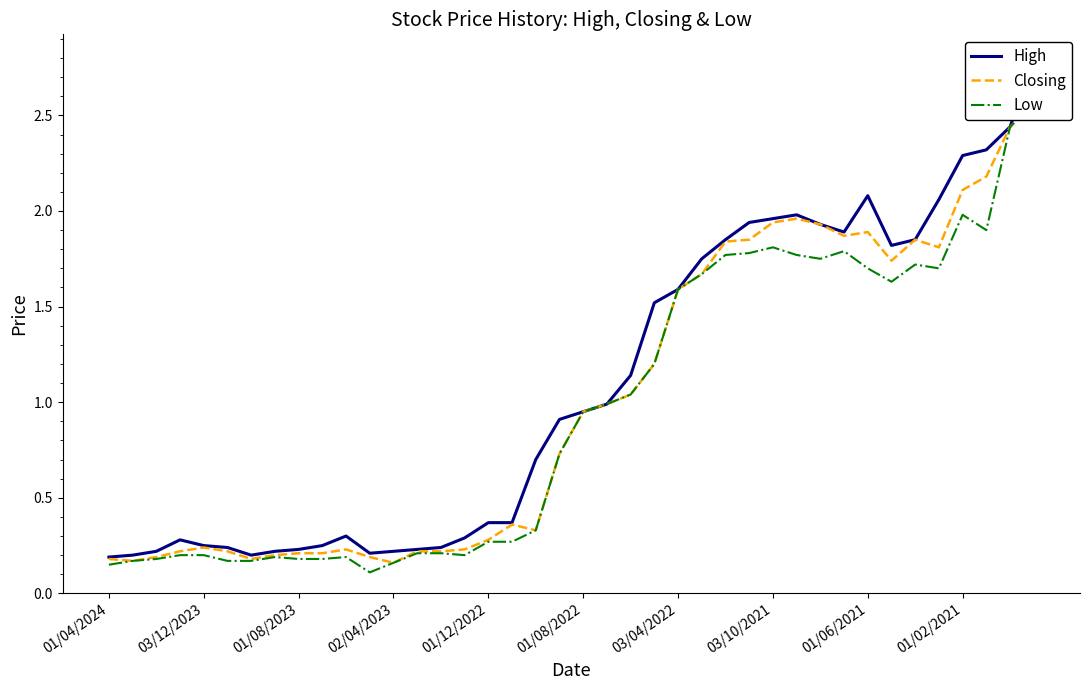

True or false: Low and High cross at least once.

False